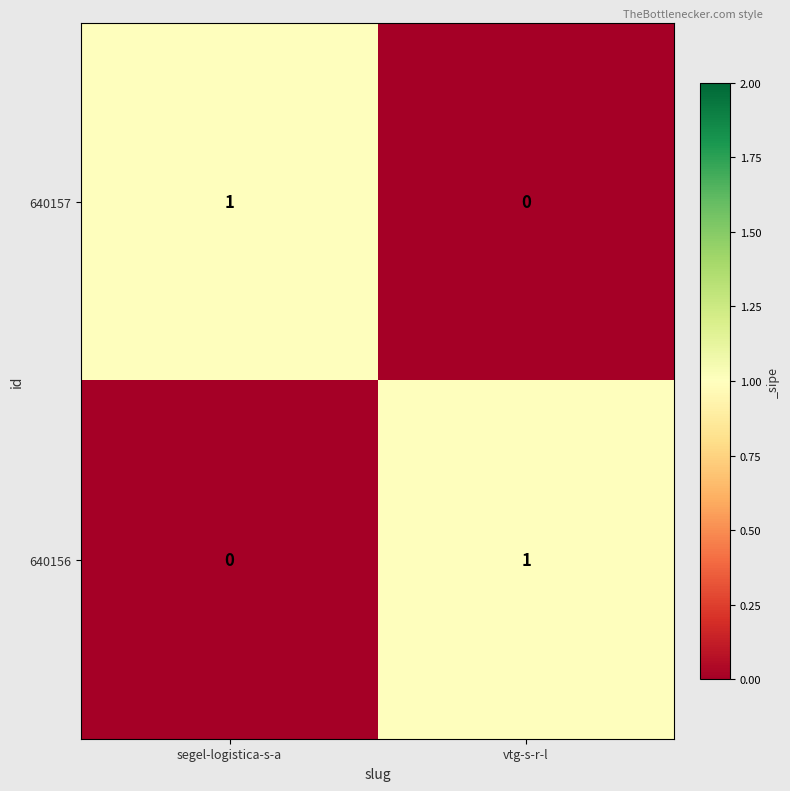

How many series are shown in this chart?

2